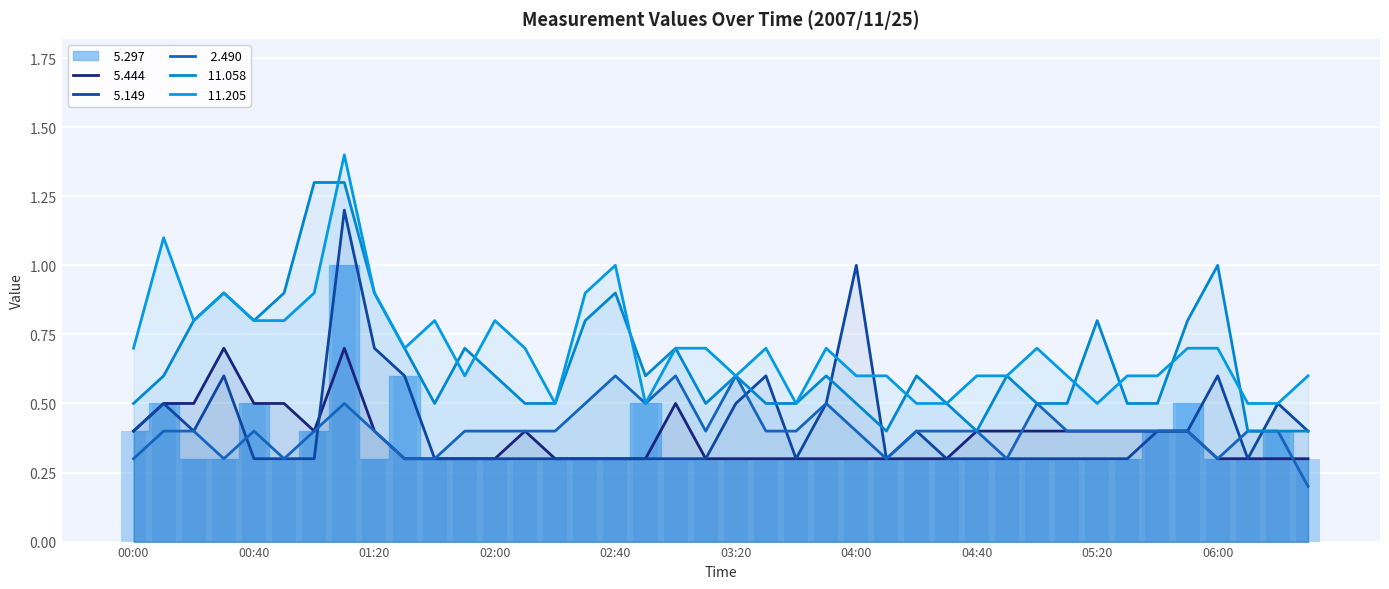

Where is  11.058 nearest to the value 0?

04:10